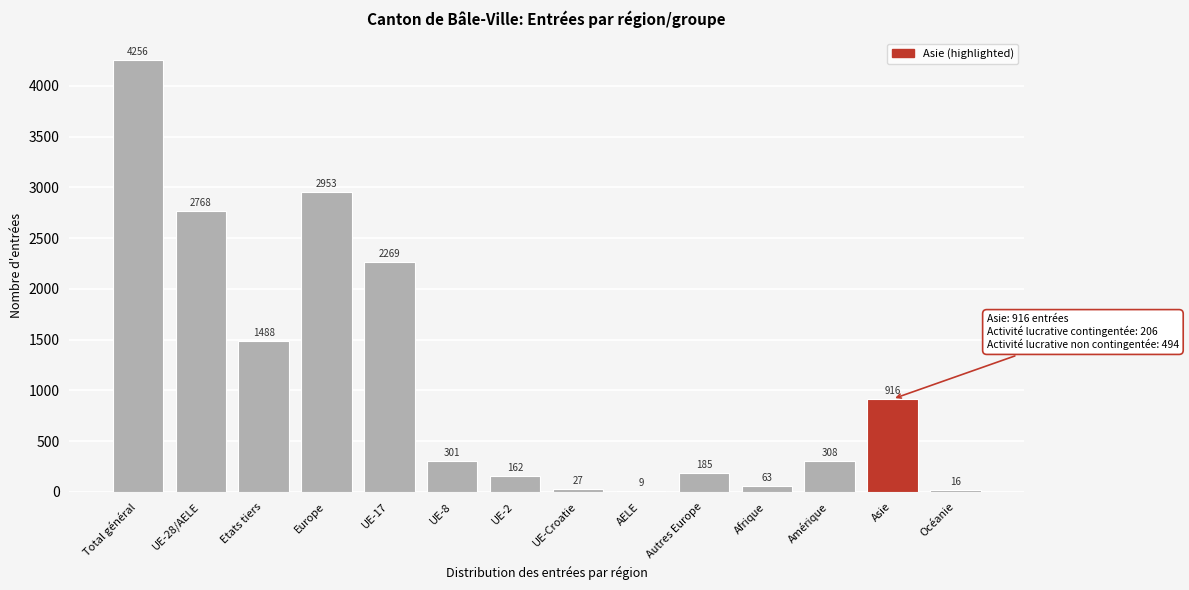

Reading right to left, extract all data points from this chart.

Océanie=16	Asie=916	Amérique=308	Afrique=63	Autres Europe=185	AELE=9	UE-Croatie=27	UE-2=162	UE-8=301	UE-17=2269	Europe=2953	Etats tiers=1488	UE-28/AELE=2768	Total général=4256